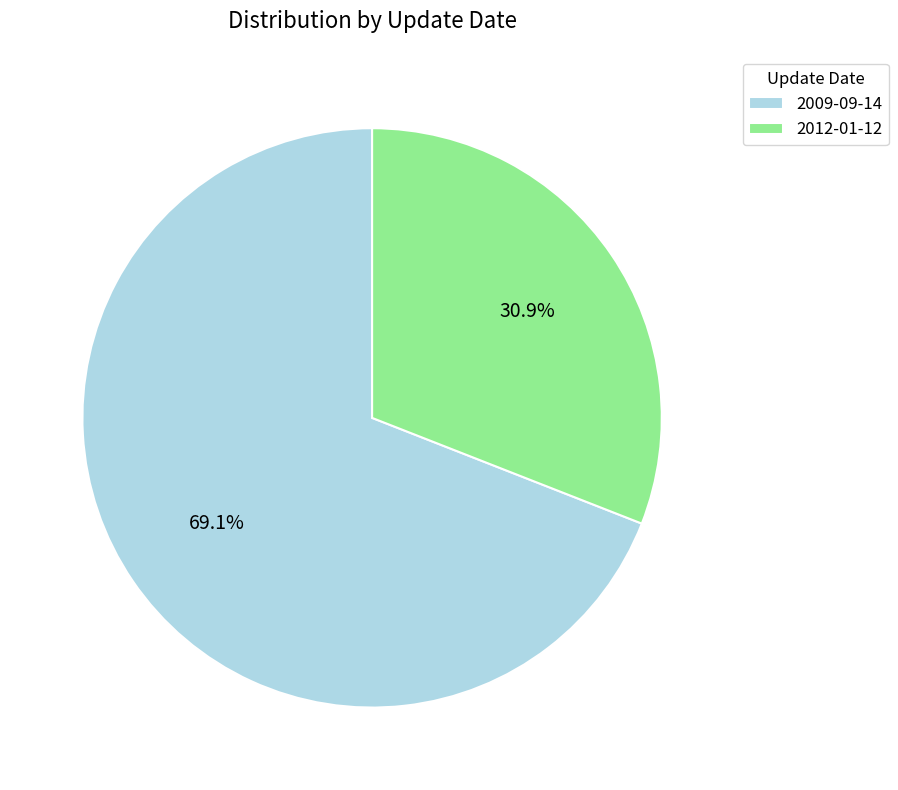

The 2009-09-14 slice represents 20% of the pie. True or false?

False